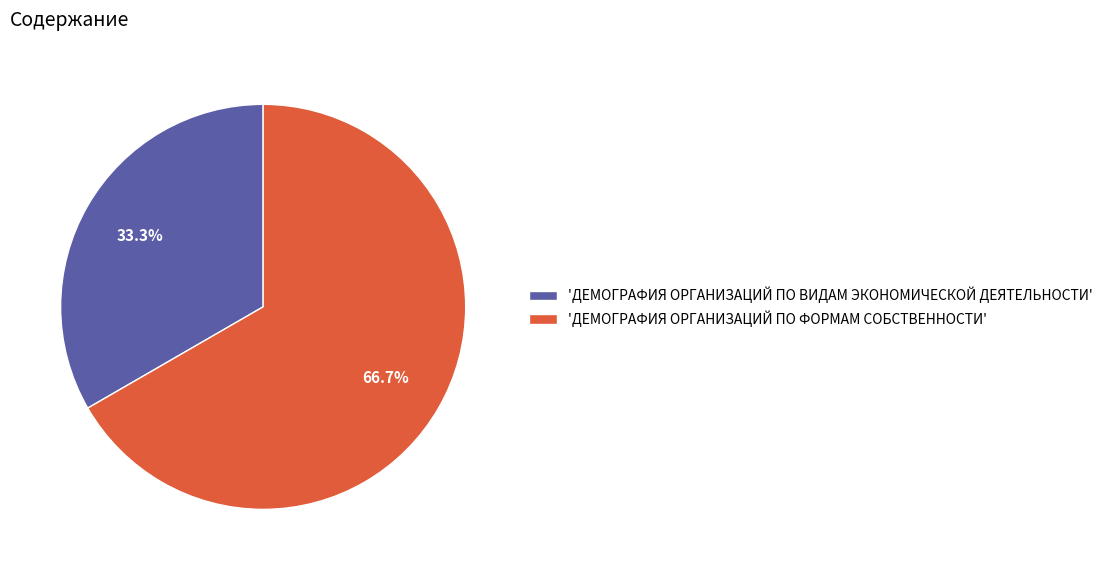

Which has a higher value, 'ДЕМОГРАФИЯ ОРГАНИЗАЦИЙ ПО ВИДАМ ЭКОНОМИЧЕСКОЙ ДЕЯТЕЛЬНОСТИ' or 'ДЕМОГРАФИЯ ОРГАНИЗАЦИЙ ПО ФОРМАМ СОБСТВЕННОСТИ'?

'ДЕМОГРАФИЯ ОРГАНИЗАЦИЙ ПО ФОРМАМ СОБСТВЕННОСТИ'